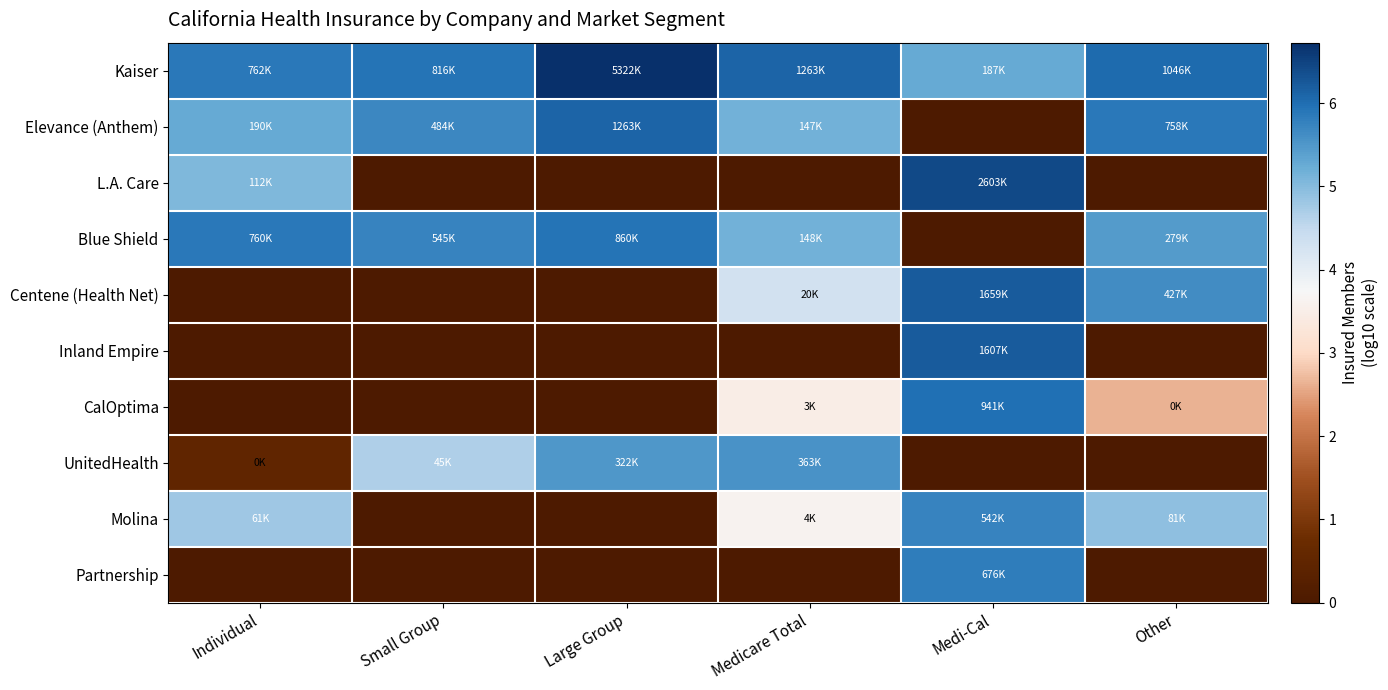

Which has a higher value, Small Group or Medicare Total?

Medicare Total